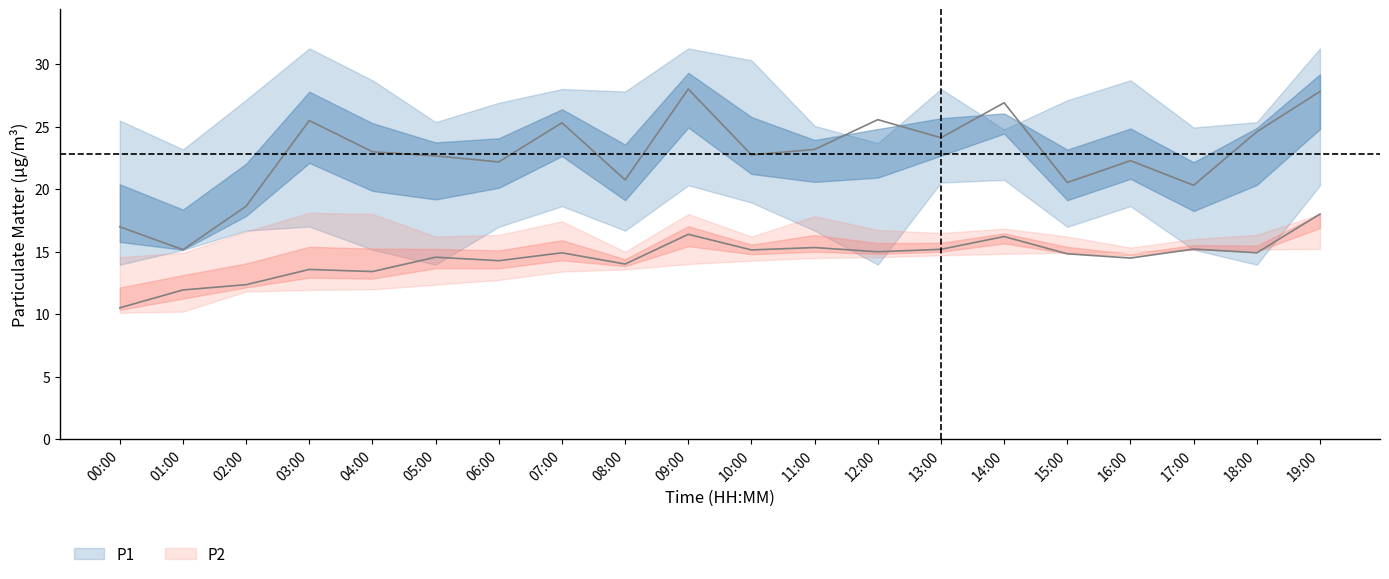

What is the maximum value for P1?

28.0